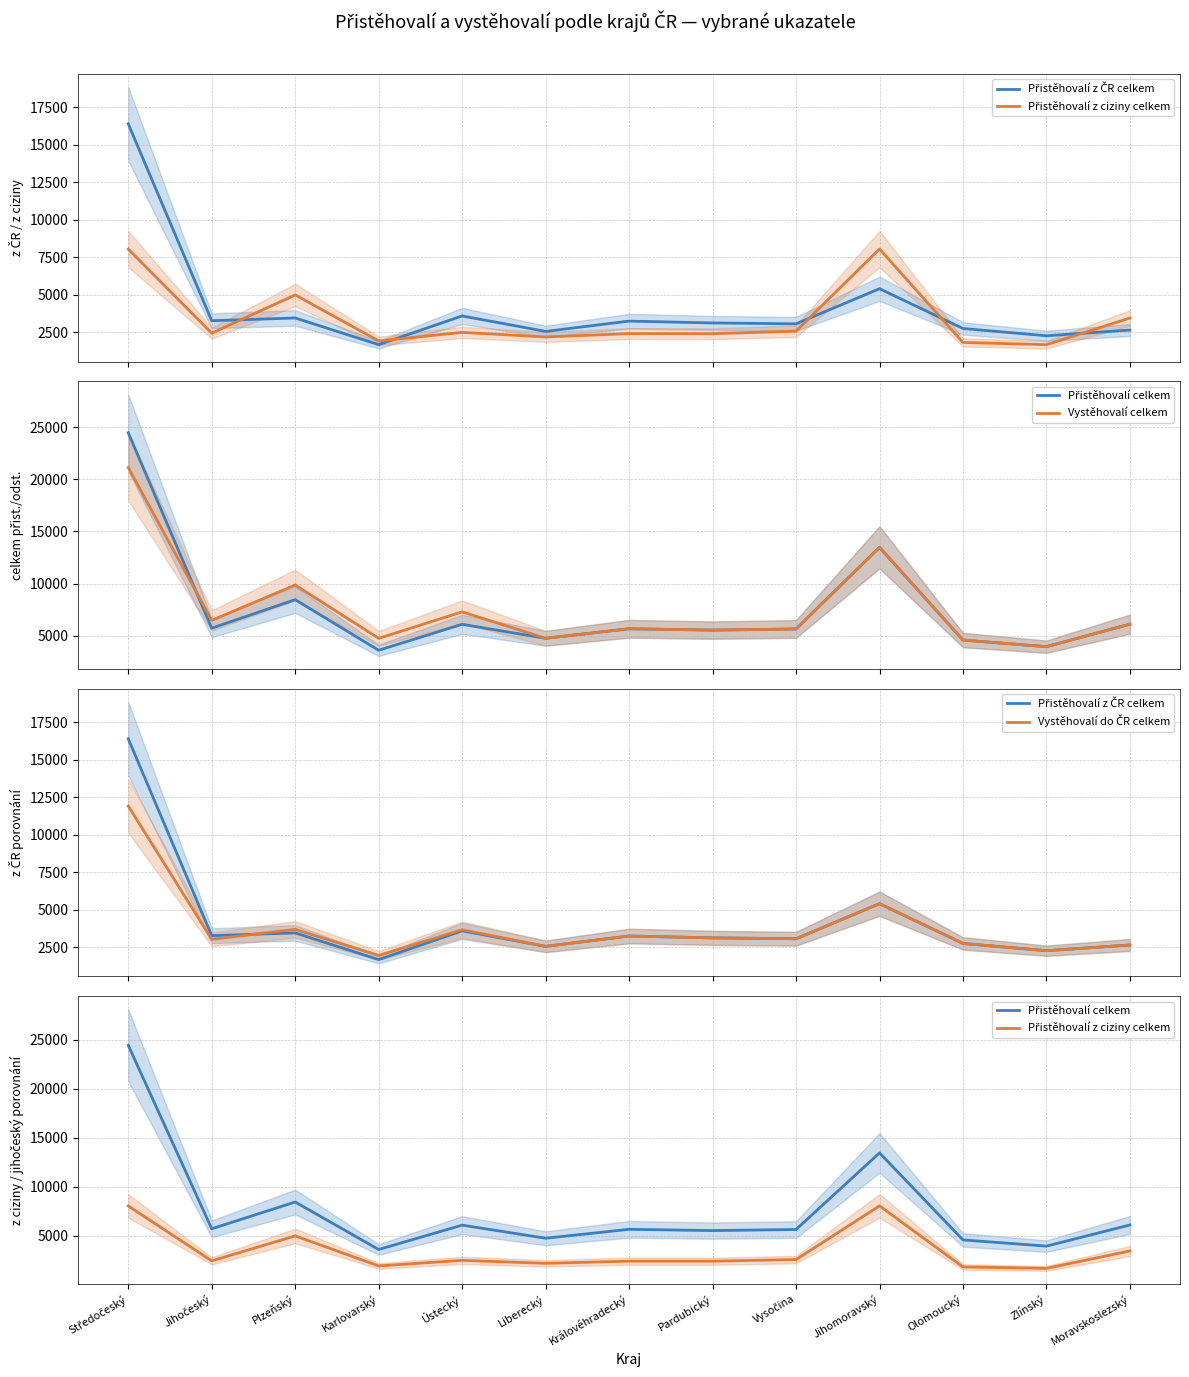

What is the difference between the maximum and minimum values in the Vystěhovalí celkem series?

17173